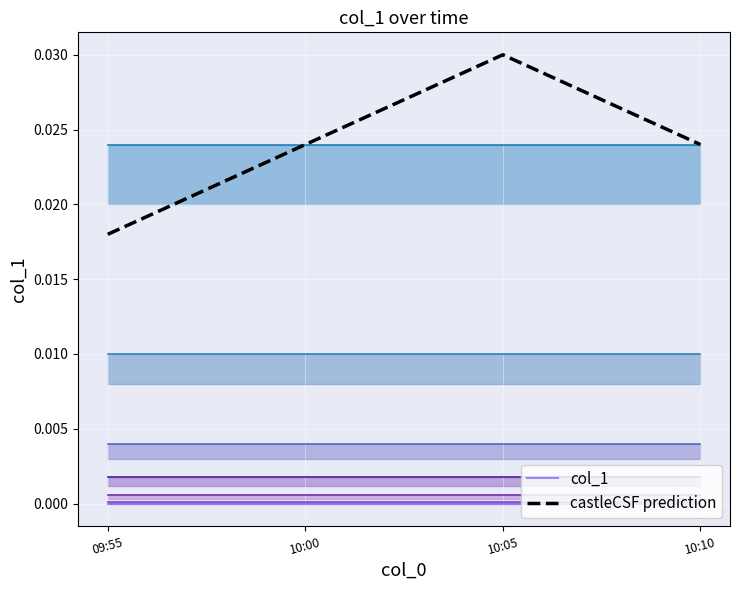

Is the value of col_1 at 10:05 greater than the value of castleCSF prediction at 09:55?

No